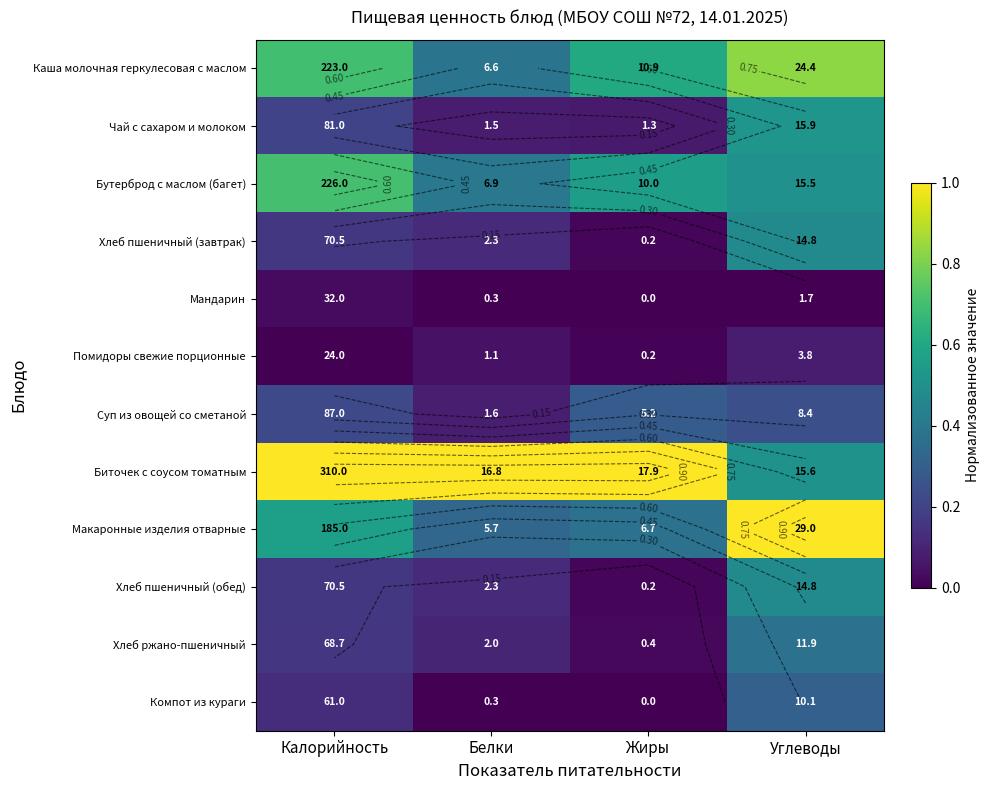

What is the average value of the Биточек с соусом томатным series?

0.9